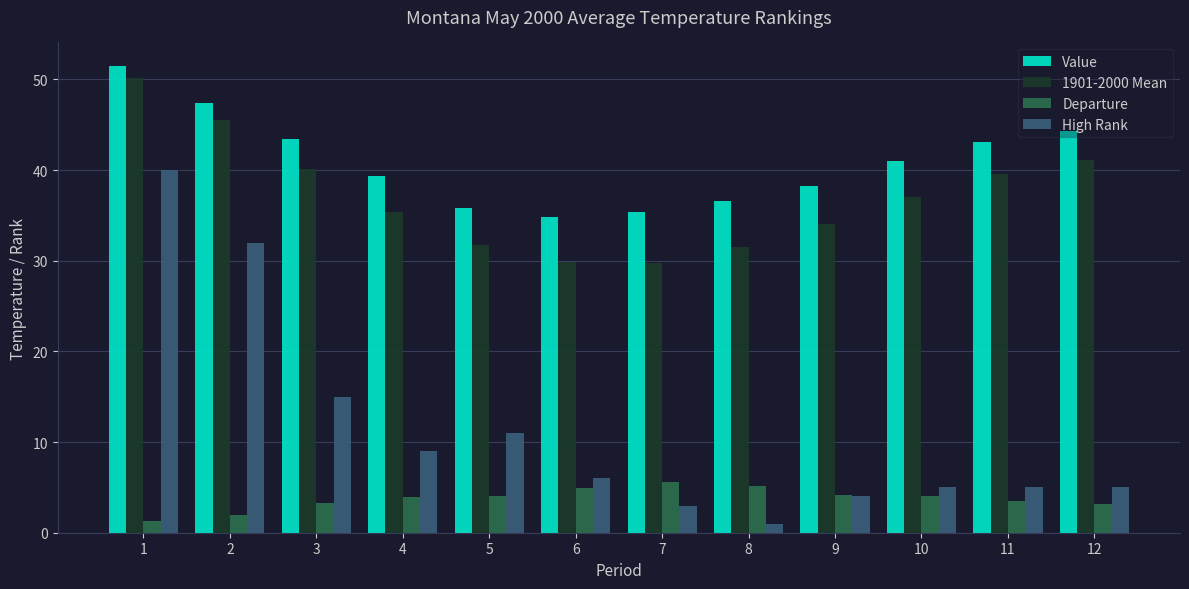

The High Rank series shows 46.0 at 2. True or false?

False